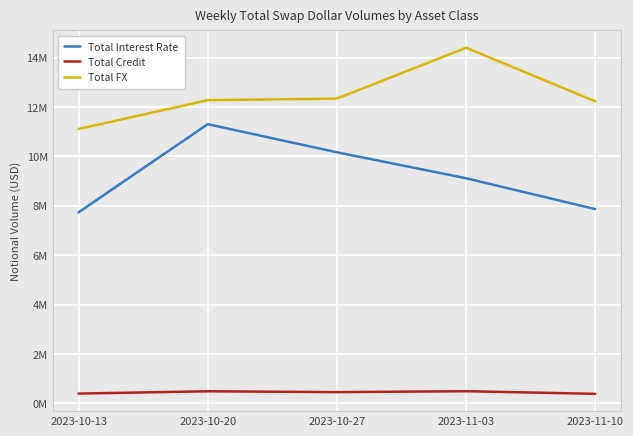

What is the difference between the Total FX values at 2023-11-03 and 2023-10-27?

2060933